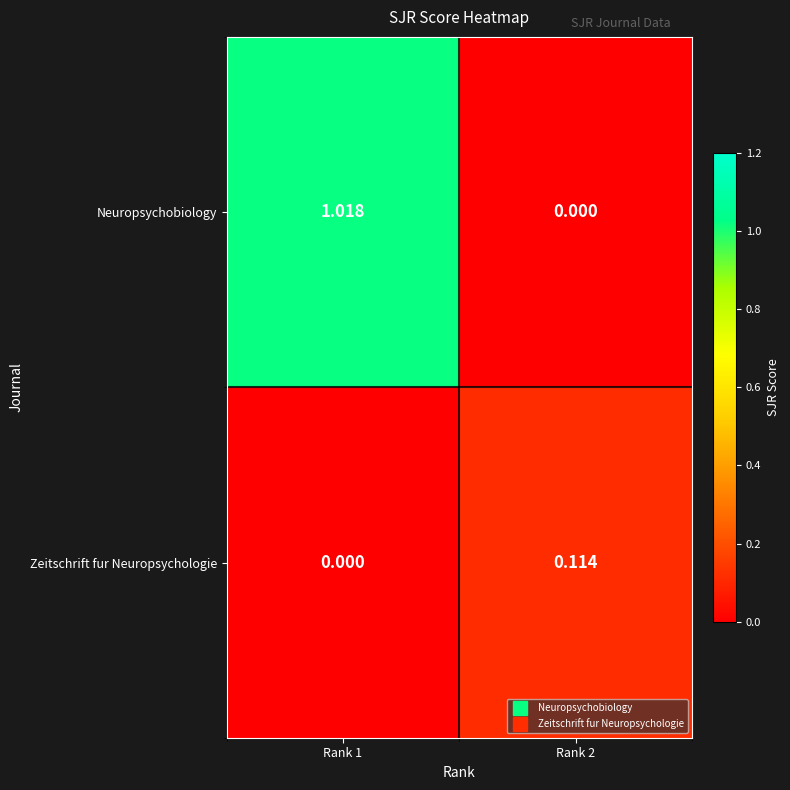

List the series in order of their overall mean, highest first.

Neuropsychobiology, Zeitschrift fur Neuropsychologie